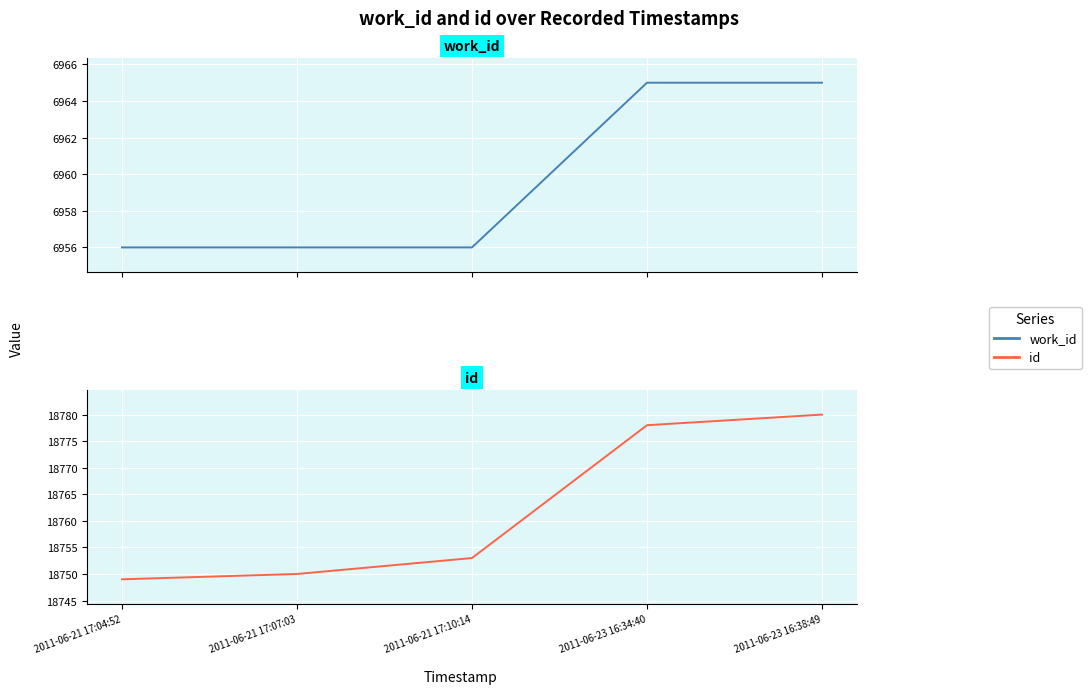

List the labels in order of id value, smallest first.

2011-06-21 17:04:52, 2011-06-21 17:07:03, 2011-06-21 17:10:14, 2011-06-23 16:34:40, 2011-06-23 16:38:49